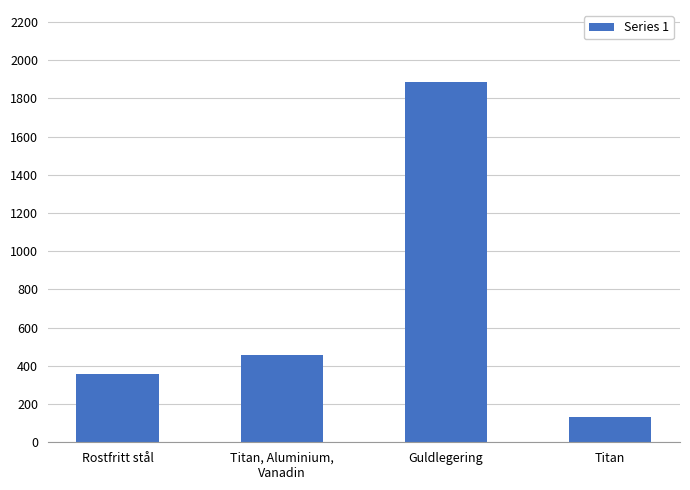

Which label corresponds to the smallest value in the chart?

Titan